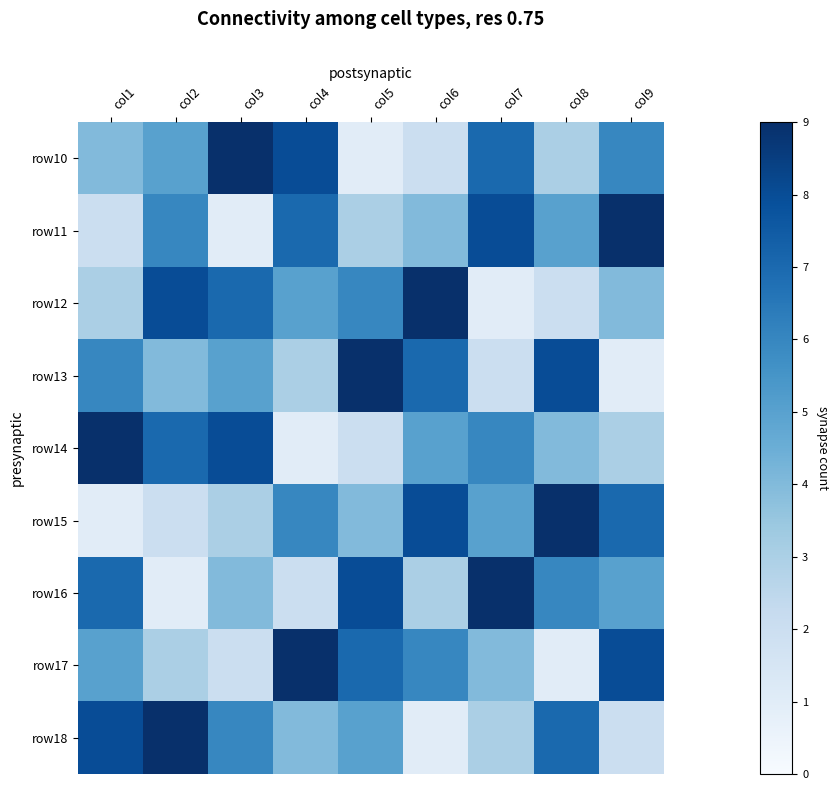

Reading left to right, extract all data points from this chart.

row10: col1=4	col2=5	col3=9	col4=8	col5=1	col6=2	col7=7	col8=3	col9=6
row11: col1=2	col2=6	col3=1	col4=7	col5=3	col6=4	col7=8	col8=5	col9=9
row12: col1=3	col2=8	col3=7	col4=5	col5=6	col6=9	col7=1	col8=2	col9=4
row13: col1=6	col2=4	col3=5	col4=3	col5=9	col6=7	col7=2	col8=8	col9=1
row14: col1=9	col2=7	col3=8	col4=1	col5=2	col6=5	col7=6	col8=4	col9=3
row15: col1=1	col2=2	col3=3	col4=6	col5=4	col6=8	col7=5	col8=9	col9=7
row16: col1=7	col2=1	col3=4	col4=2	col5=8	col6=3	col7=9	col8=6	col9=5
row17: col1=5	col2=3	col3=2	col4=9	col5=7	col6=6	col7=4	col8=1	col9=8
row18: col1=8	col2=9	col3=6	col4=4	col5=5	col6=1	col7=3	col8=7	col9=2